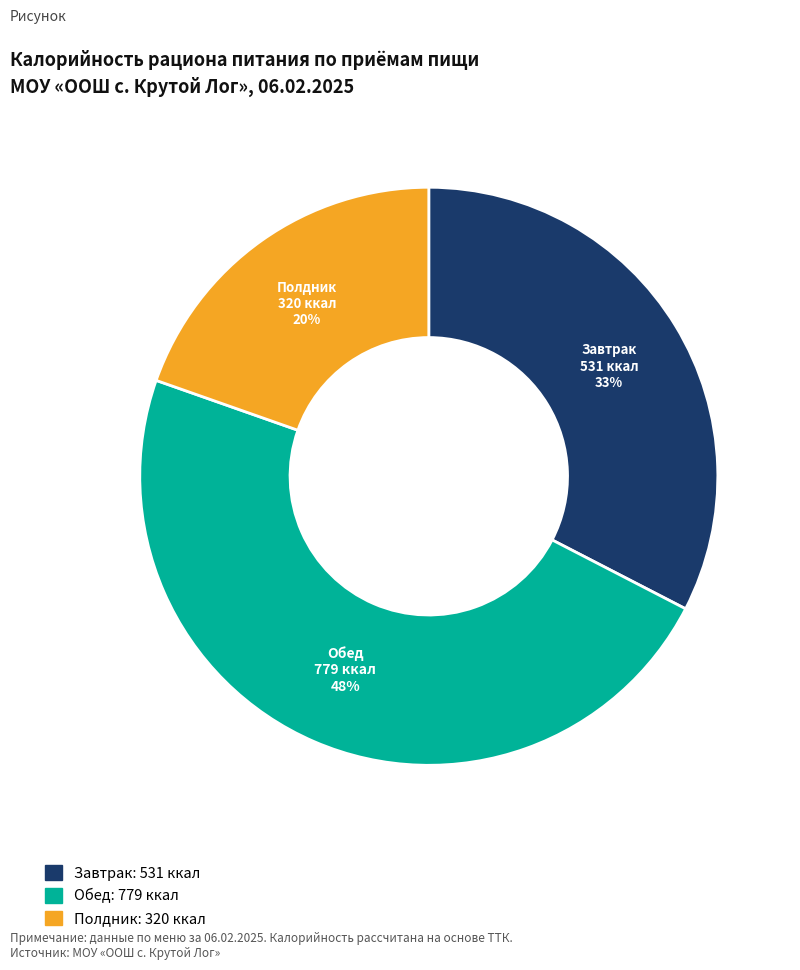

Does any single category account for the majority?

No